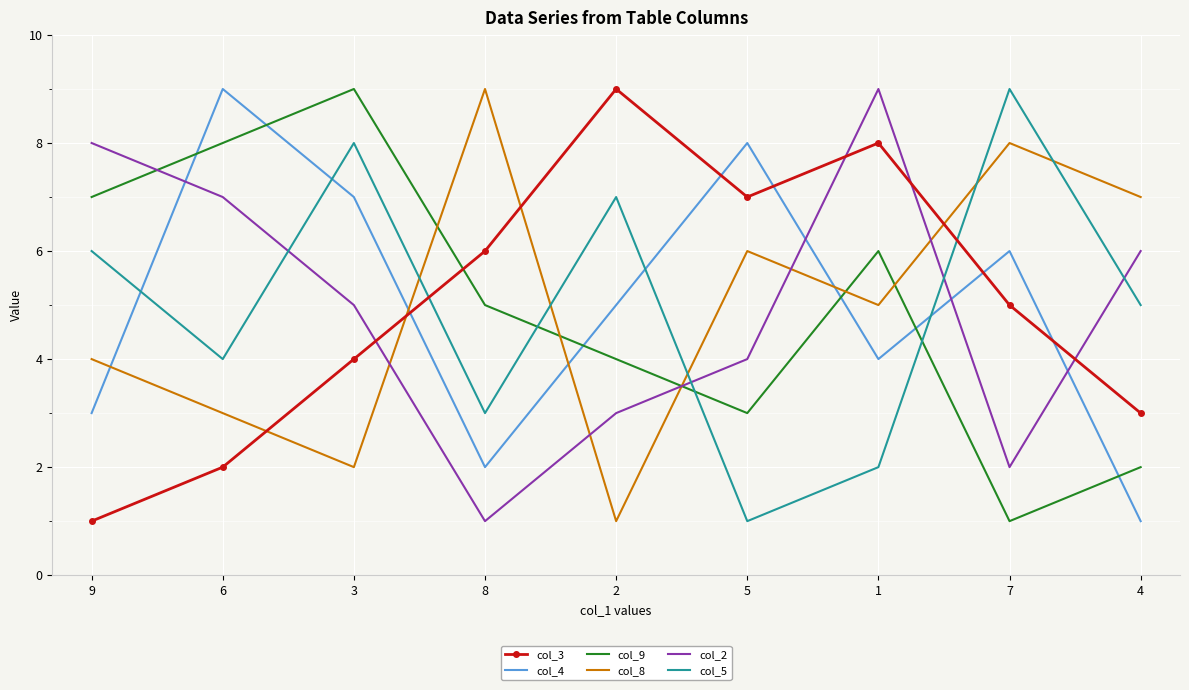

At which label does col_8 reach its peak?

8